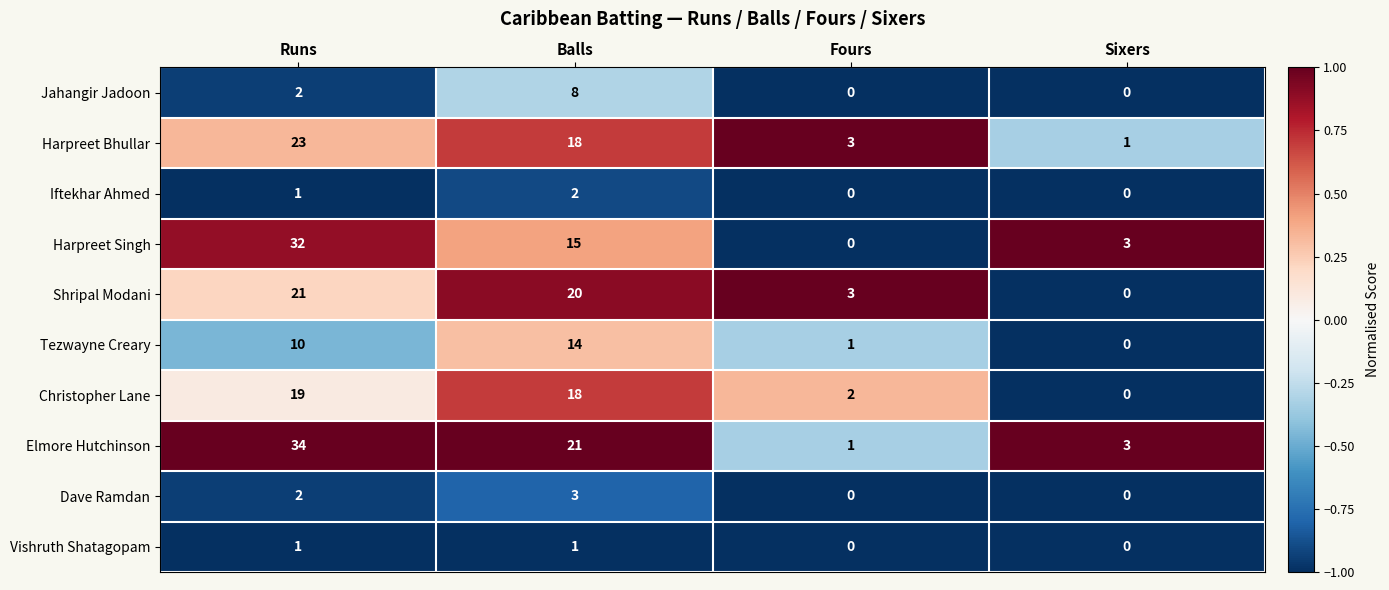

What is the sum of all Dave Ramdan values?

5